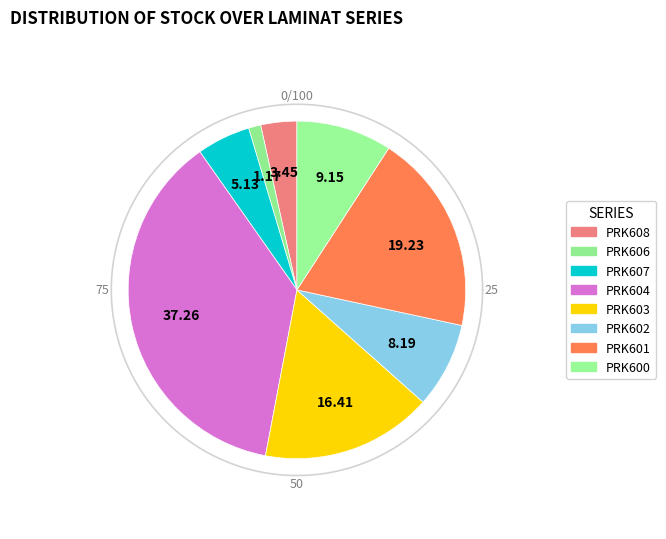

To the nearest percent, what is the difference between the largest and smallest slice percentages?

36%